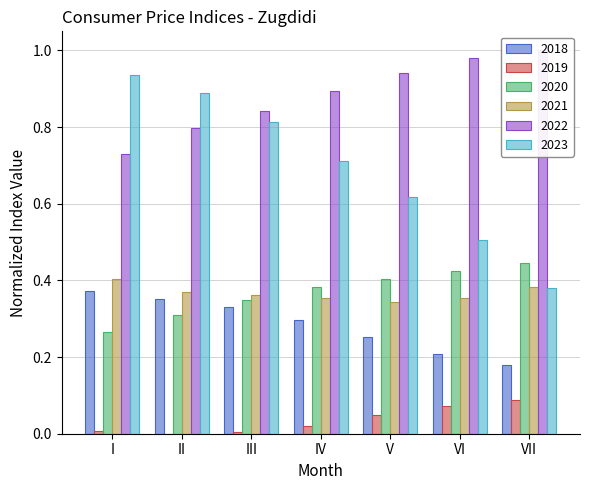

What is the minimum value for 2021?

0.3